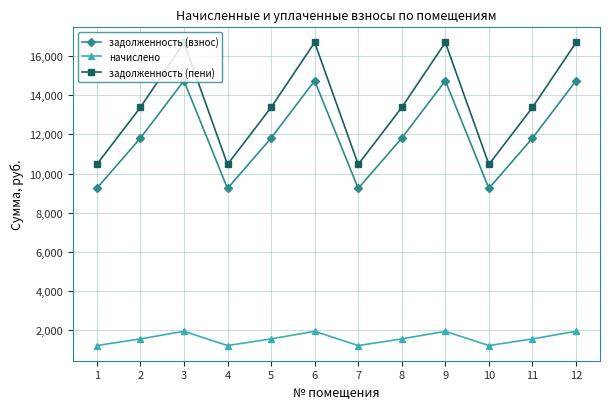

At which category does начислено reach its first local peak?

3